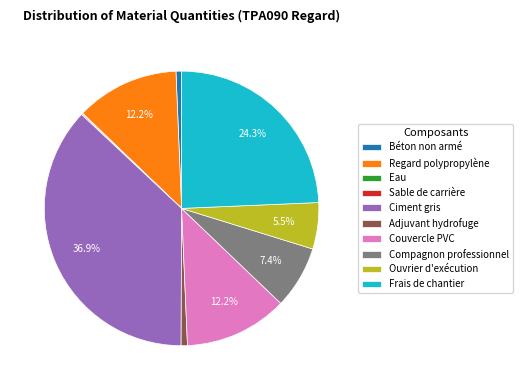

What is the largest slice in the pie chart?

Ciment gris